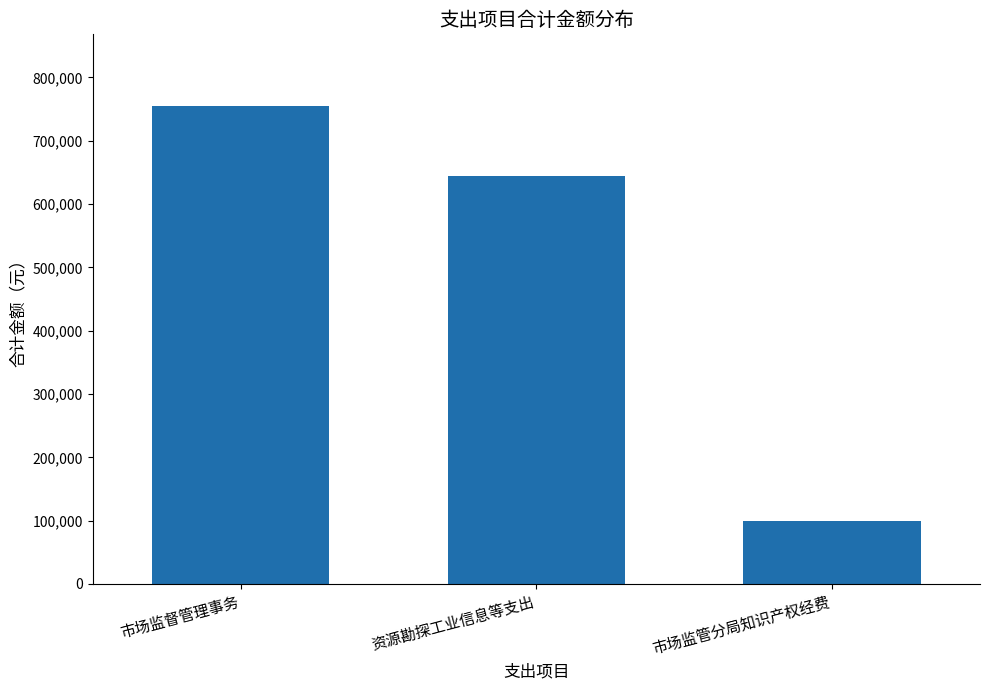

The chart shows a value of 754943.5 at 市场监督管理事务. True or false?

True